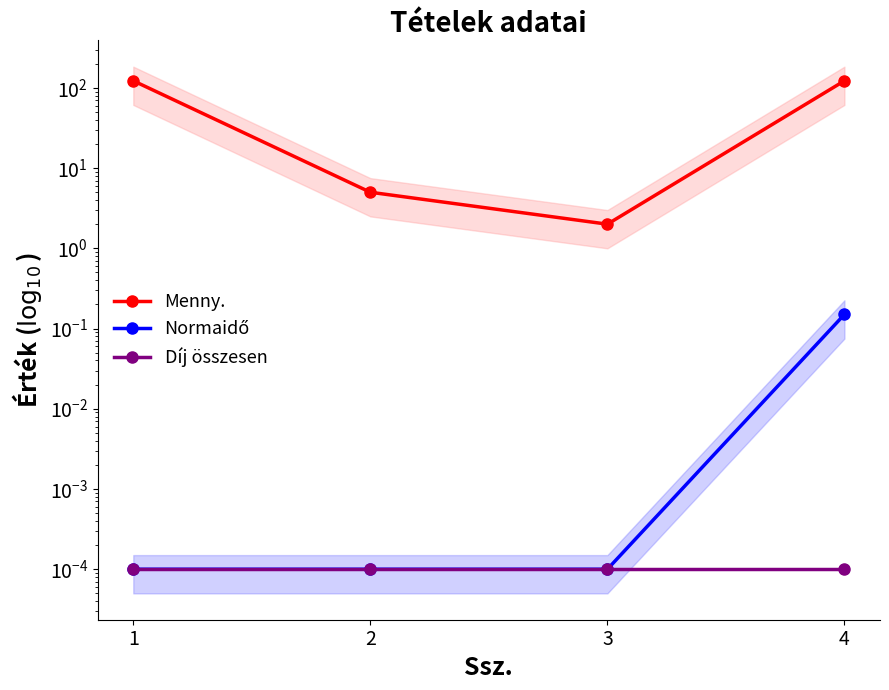

True or false: Díj összesen and Menny. intersect in this chart.

False